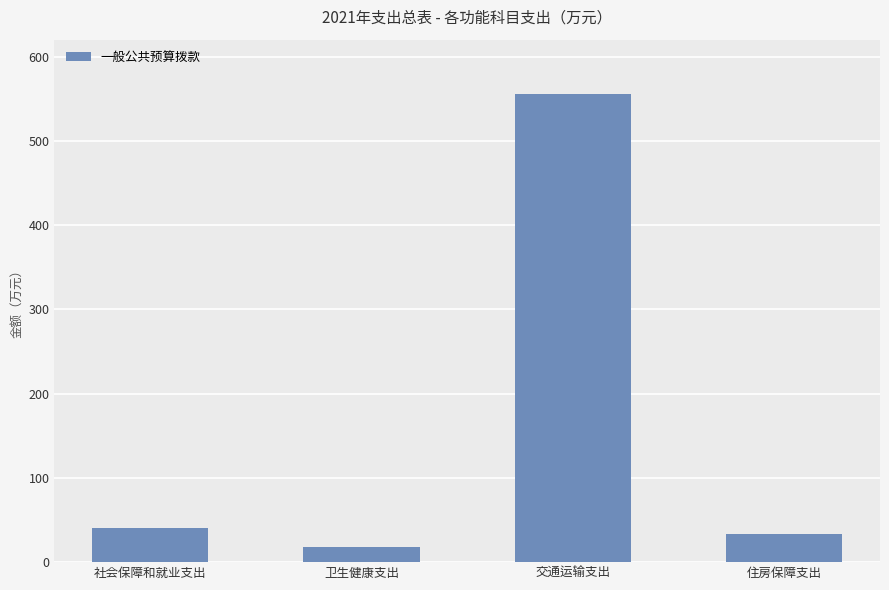

Reading left to right, list all the values displayed in this chart.

40.2	17.6	555.0	33.0